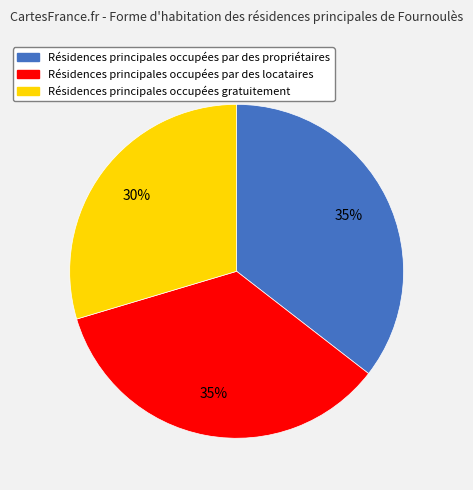

To the nearest percent, what is the average slice percentage?

33%